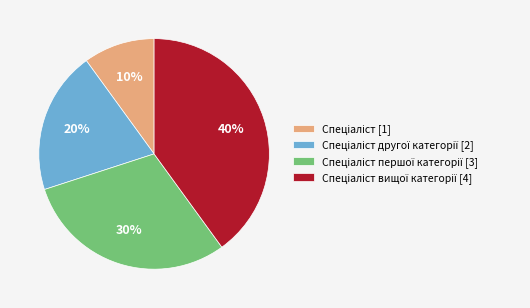

Is there any slice that represents more than half of the pie?

No